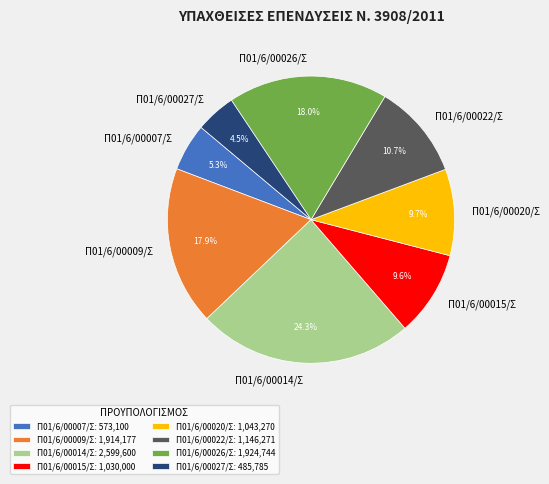

Which slice is the smallest?

Π01/6/00027/Σ